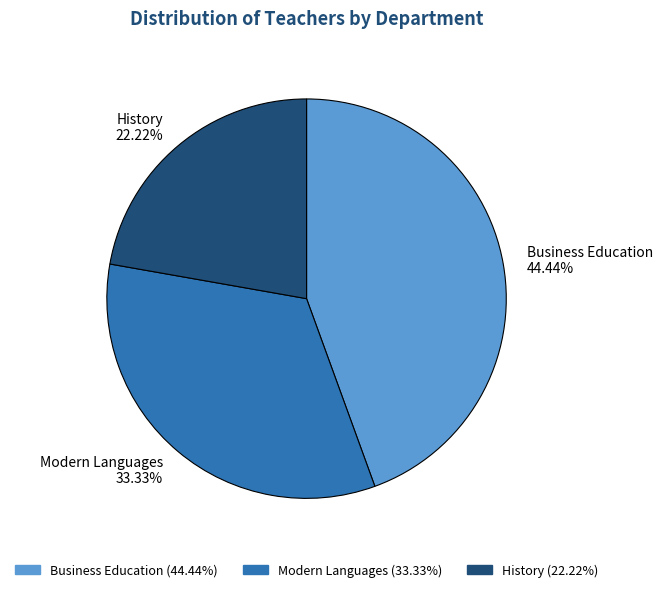

Combined, do Modern Languages and History account for over 50%?

Yes